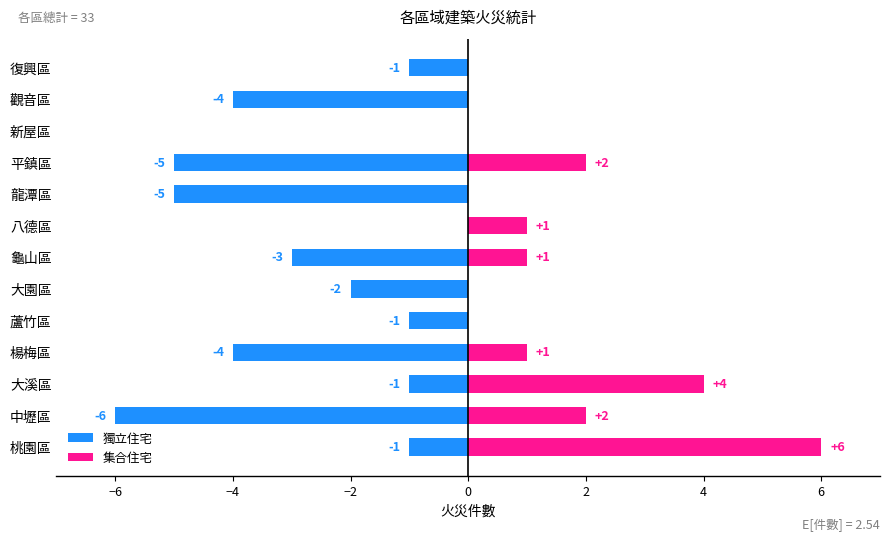

The 集合住宅 series shows 0 at 龍潭區. True or false?

True